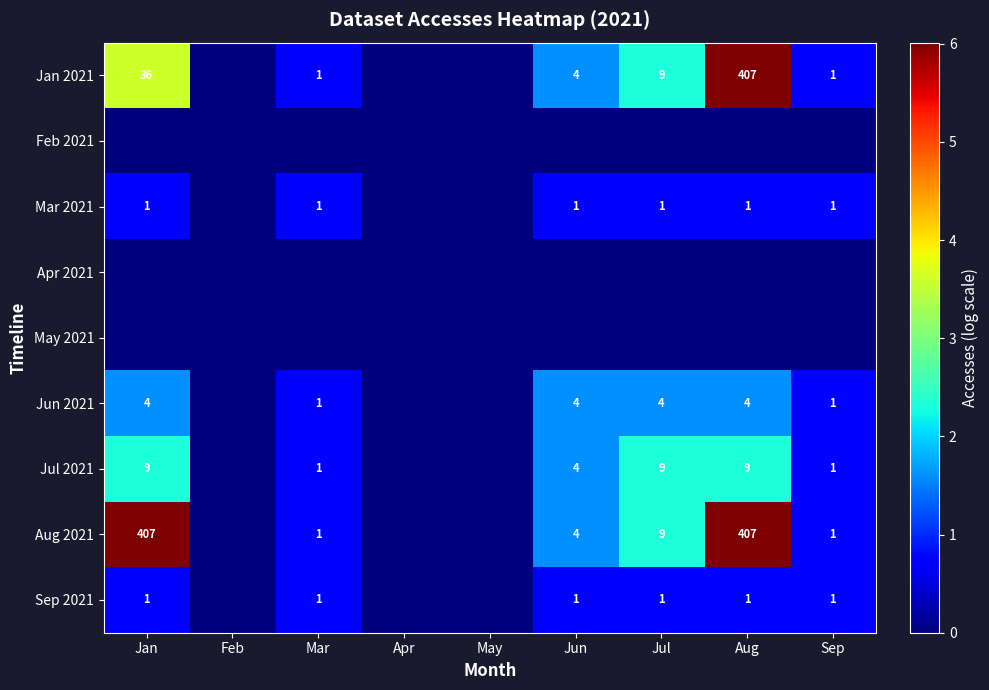

Is it true that Mar 2021 equals 1 at Jun?

True